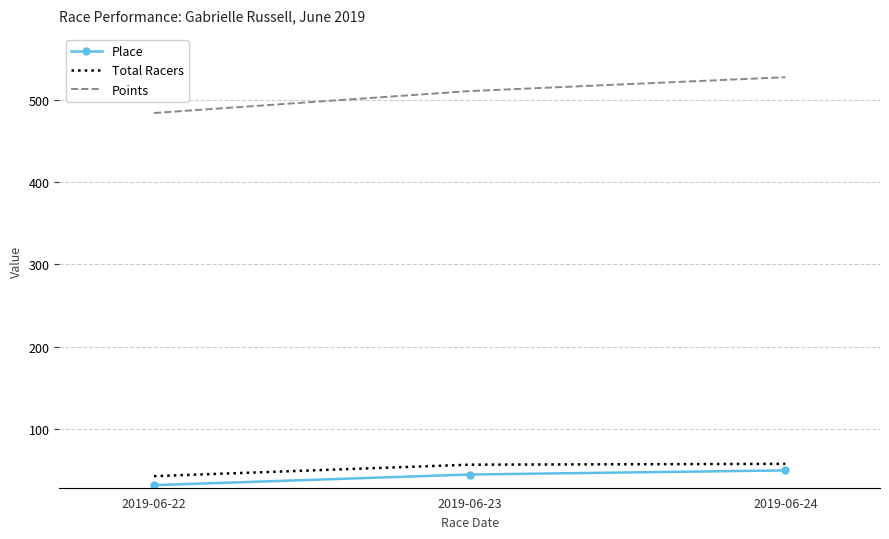

What is the difference between the Total Racers values at 2019-06-22 and 2019-06-23?

14.0